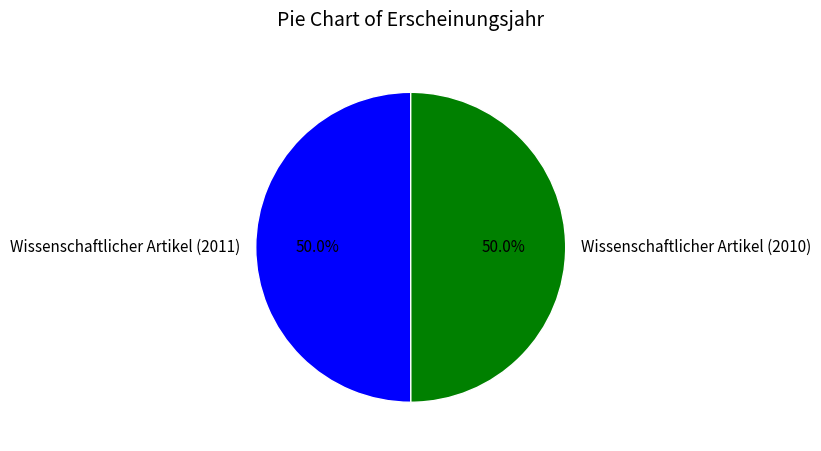

Is it true that Wissenschaftlicher Artikel (2010) is 50% of the pie?

True